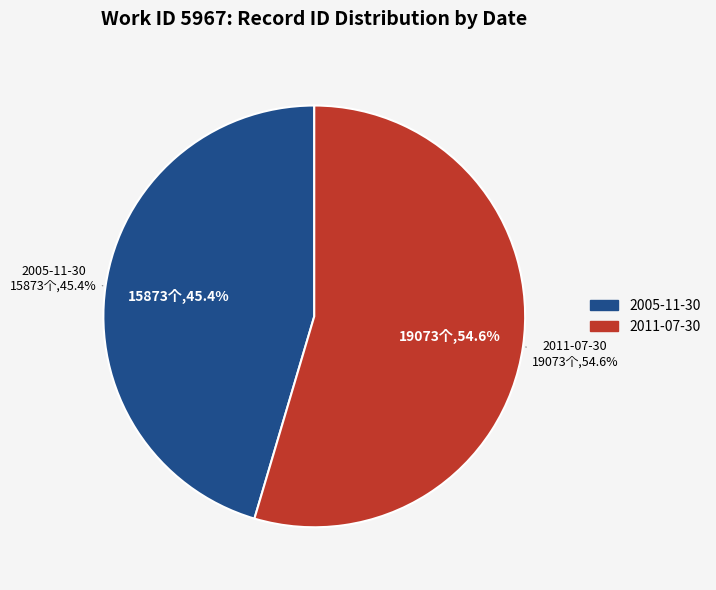

Count the number of slices in the pie.

2